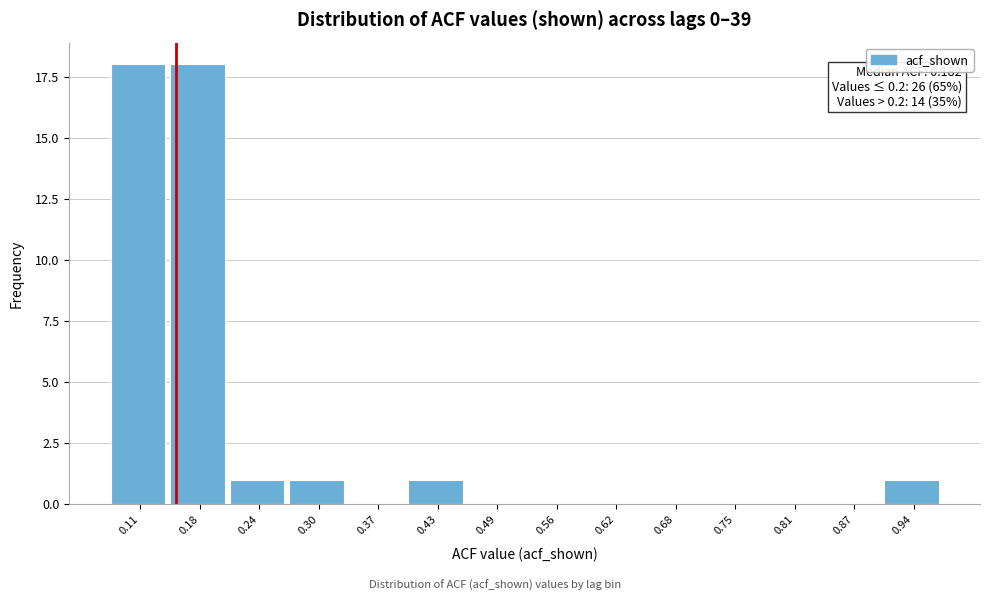

Reading right to left, what are all the values shown in this chart?

0.94=1	0.87=0	0.81=0	0.75=0	0.68=0	0.62=0	0.56=0	0.49=0	0.43=1	0.37=0	0.30=1	0.24=1	0.18=18	0.11=18